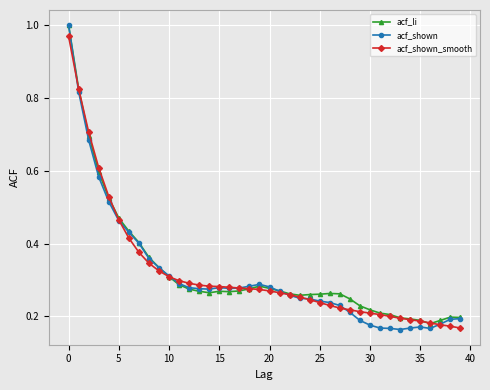

At how many categories does at least one series exceed 0?

40